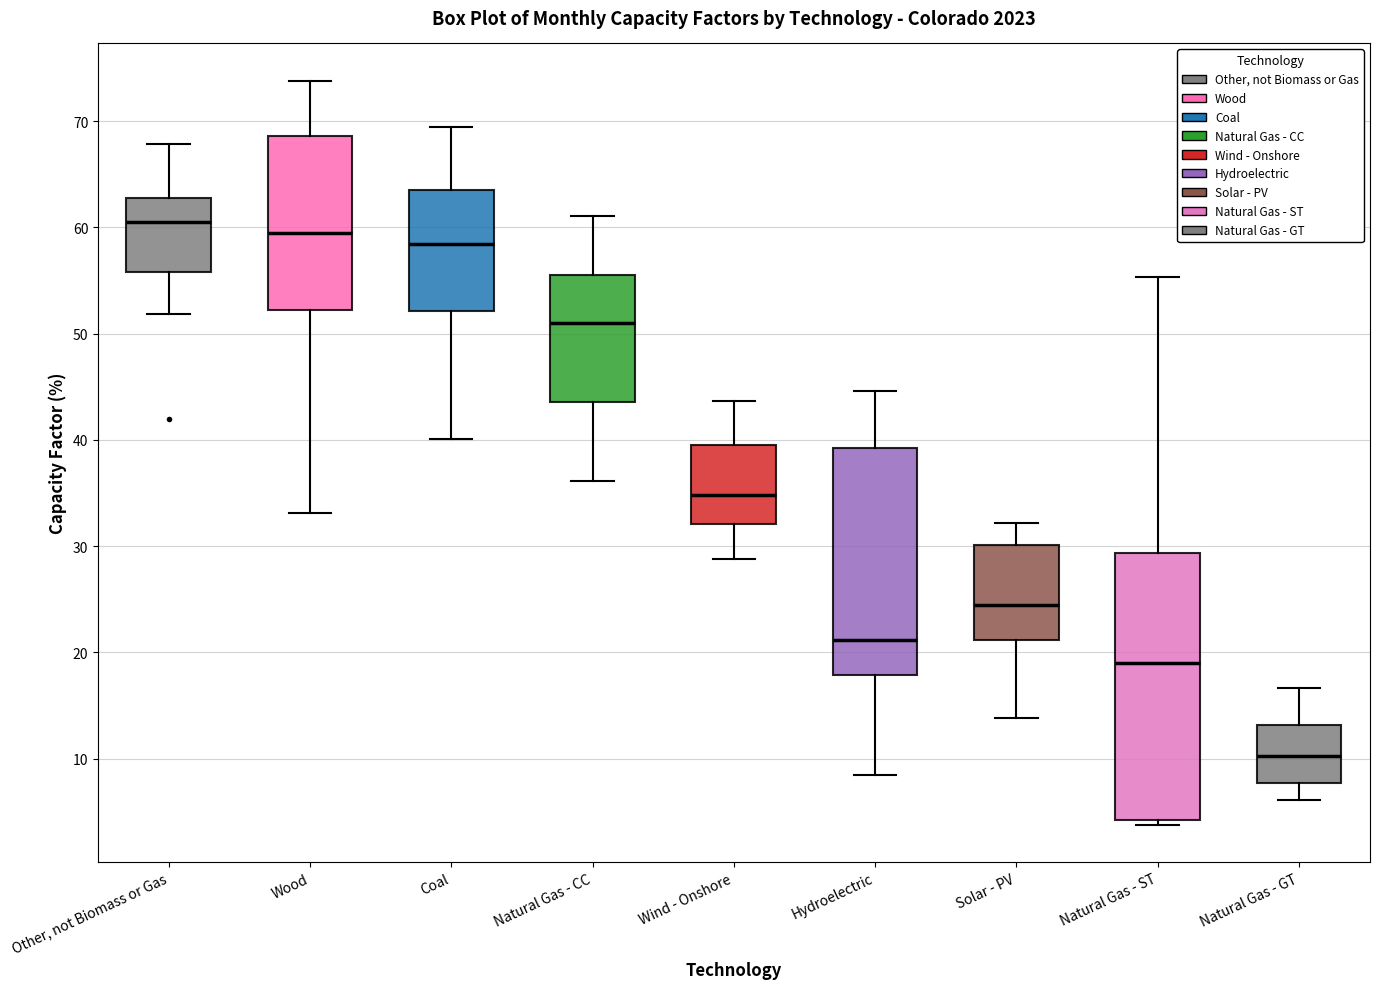

Reading left to right, transcribe this box plot: for each box, give where its median line is, the range the box spans, and where its two whiskers end, as read against the y-axis. The values are not printed on the chart, so give them approximately, as read against the axis.

Other, not Biomass or Gas: median 61, box 56 to 63, whiskers 52 to 68
Wood: median 59, box 52 to 69, whiskers 33 to 74
Coal: median 58, box 52 to 64, whiskers 40 to 69
Natural Gas - CC: median 51, box 44 to 56, whiskers 36 to 61
Wind - Onshore: median 35, box 32 to 40, whiskers 29 to 44
Hydroelectric: median 21, box 18 to 39, whiskers 9 to 45
Solar - PV: median 25, box 21 to 30, whiskers 14 to 32
Natural Gas - ST: median 19, box 4 to 29, whiskers 4 (just below the box's lower edge) to 55
Natural Gas - GT: median 10, box 8 to 13, whiskers 6 to 17